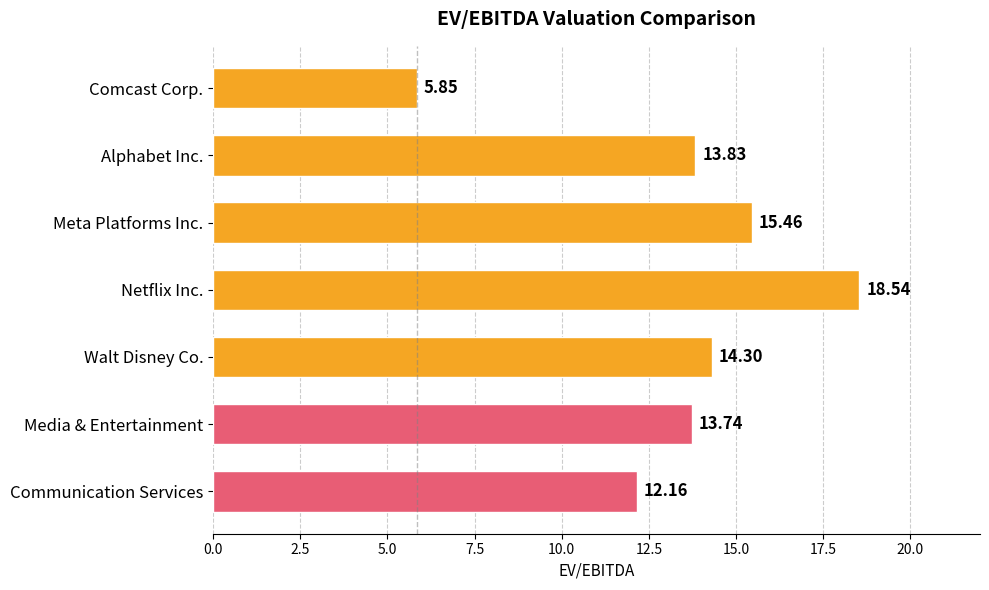

What is the change in value from Meta Platforms Inc. to Media & Entertainment?

-1.7